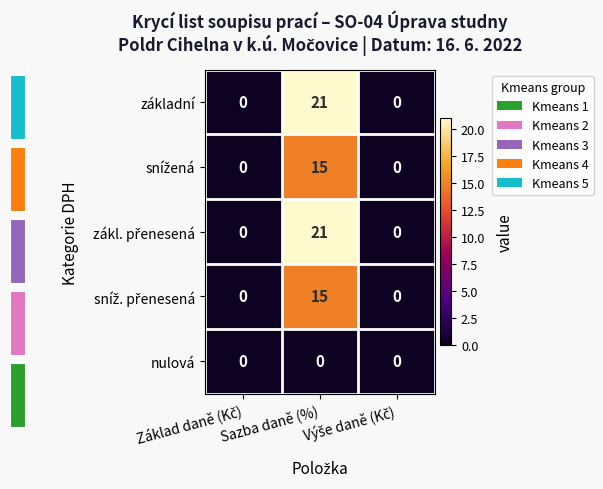

Which has a higher value, Výše daně (Kč) or Základ daně (Kč)?

Výše daně (Kč)